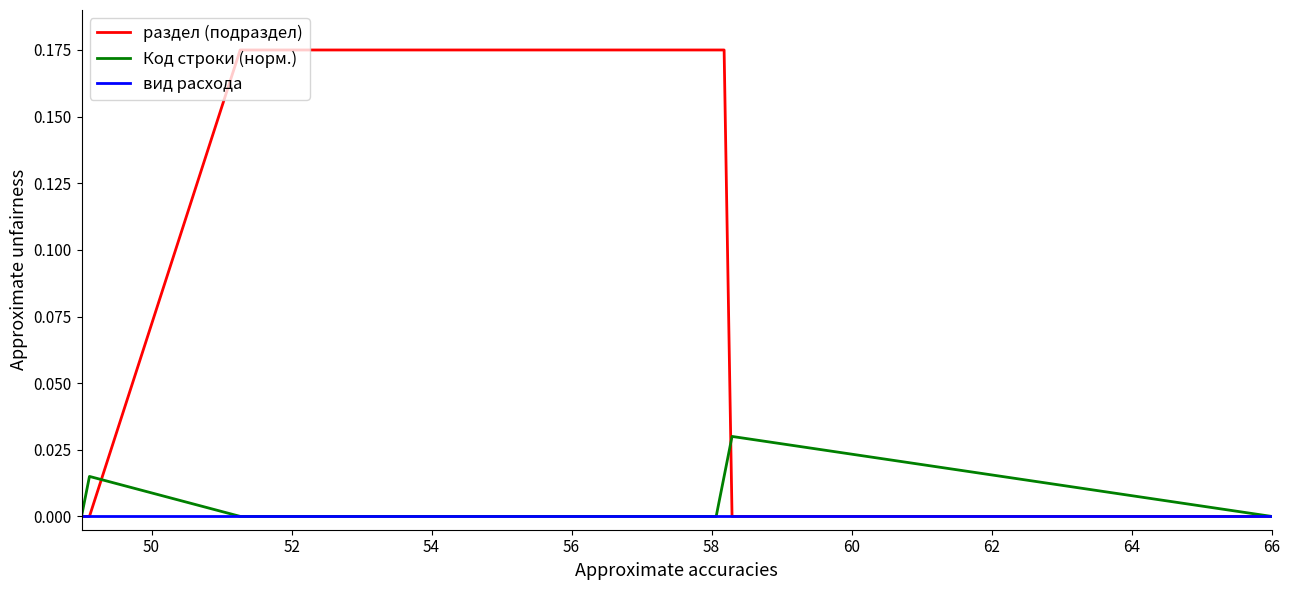

Which series has the largest total across all categories?

раздел (подраздел)